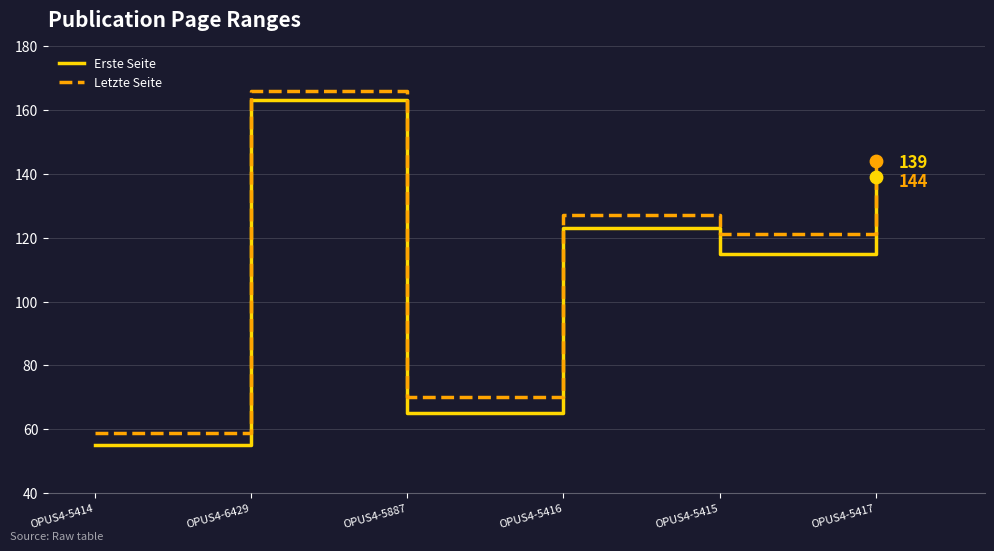

Which series has the largest range (max minus min)?

Erste Seite